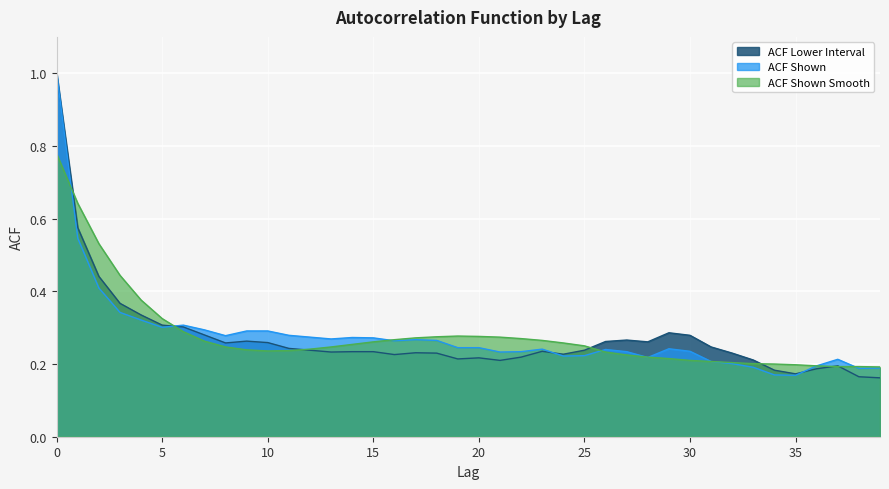

Where is acf_shown nearest to the value 0?

35